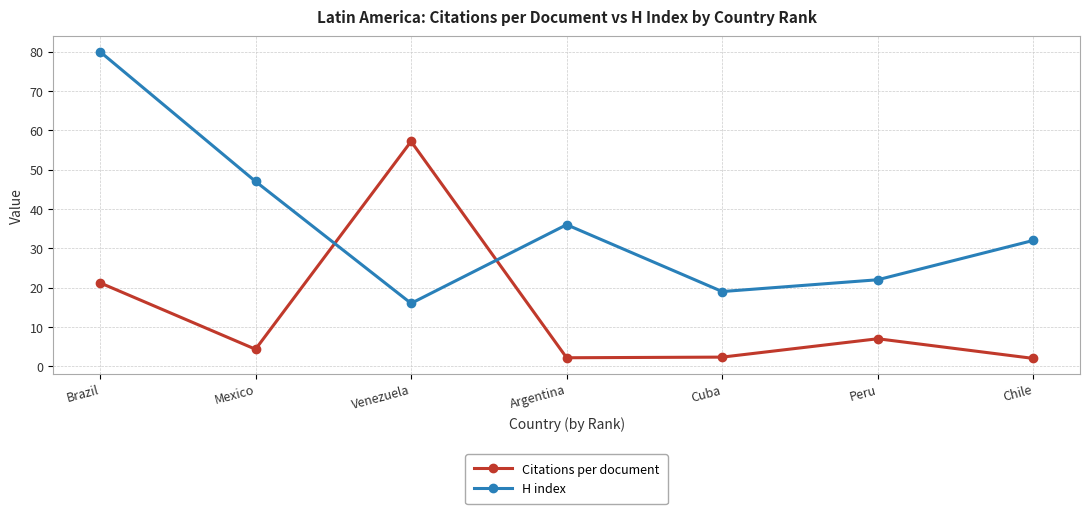

At which category does H index reach its first local valley?

Venezuela